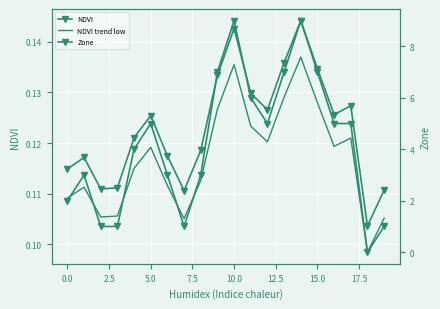

What is the value of the NDVI point at the 9th from the left?

0.1